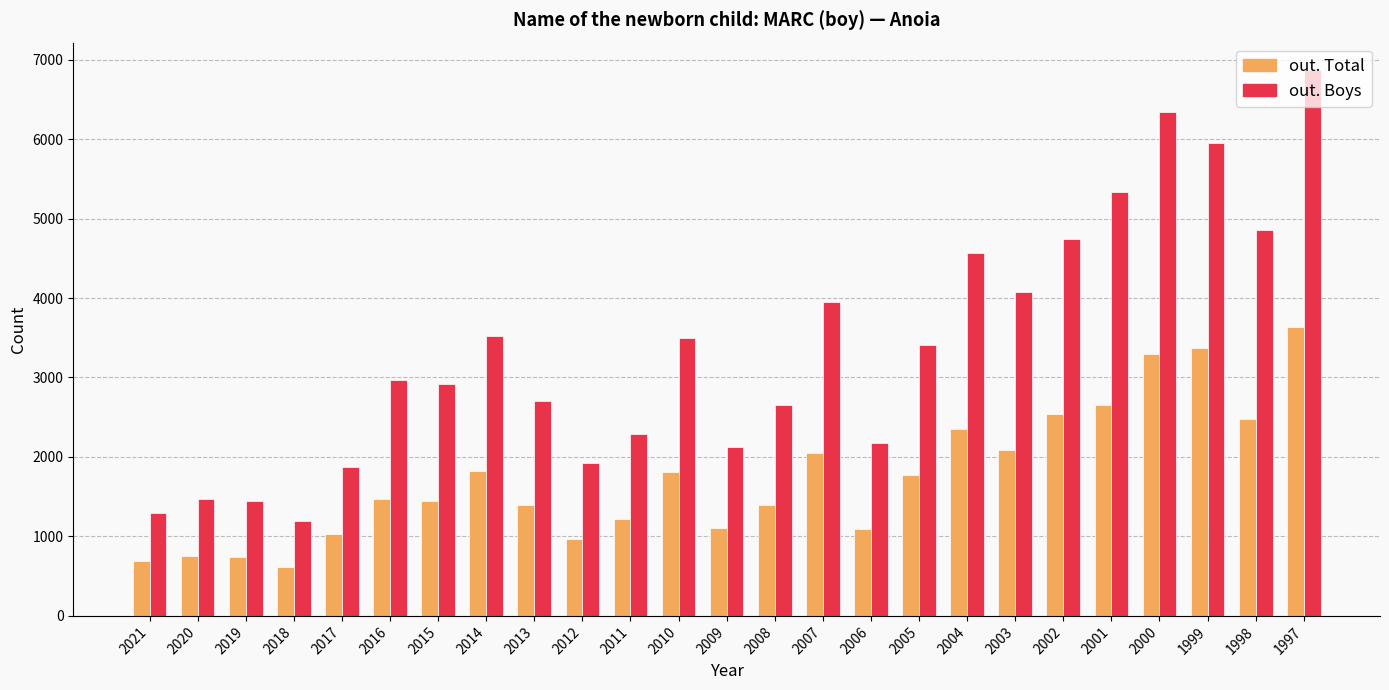

What is the greatest value displayed?

6870